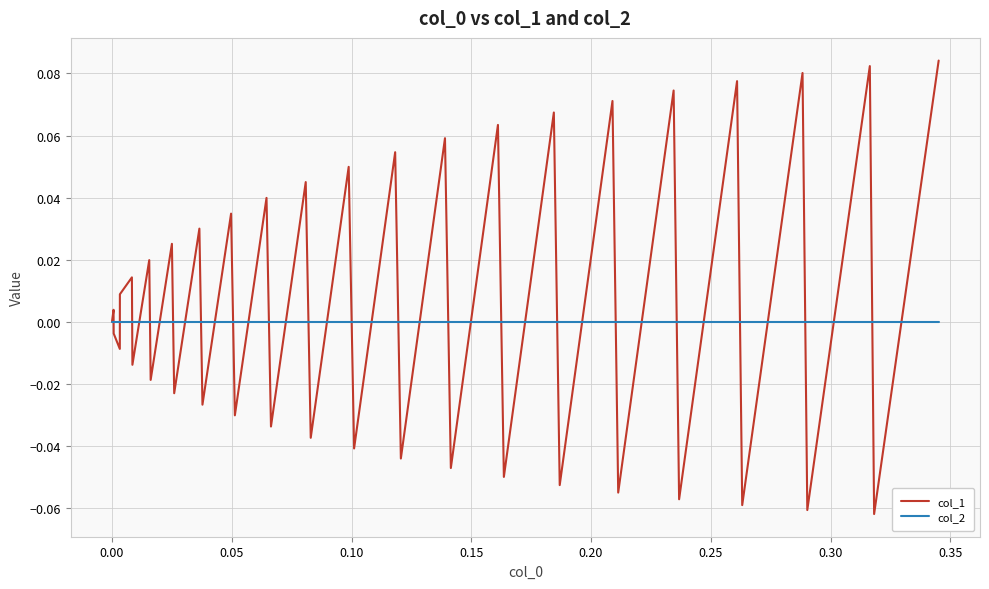

Rank the series by their average value, from highest to lowest.

col_1, col_2